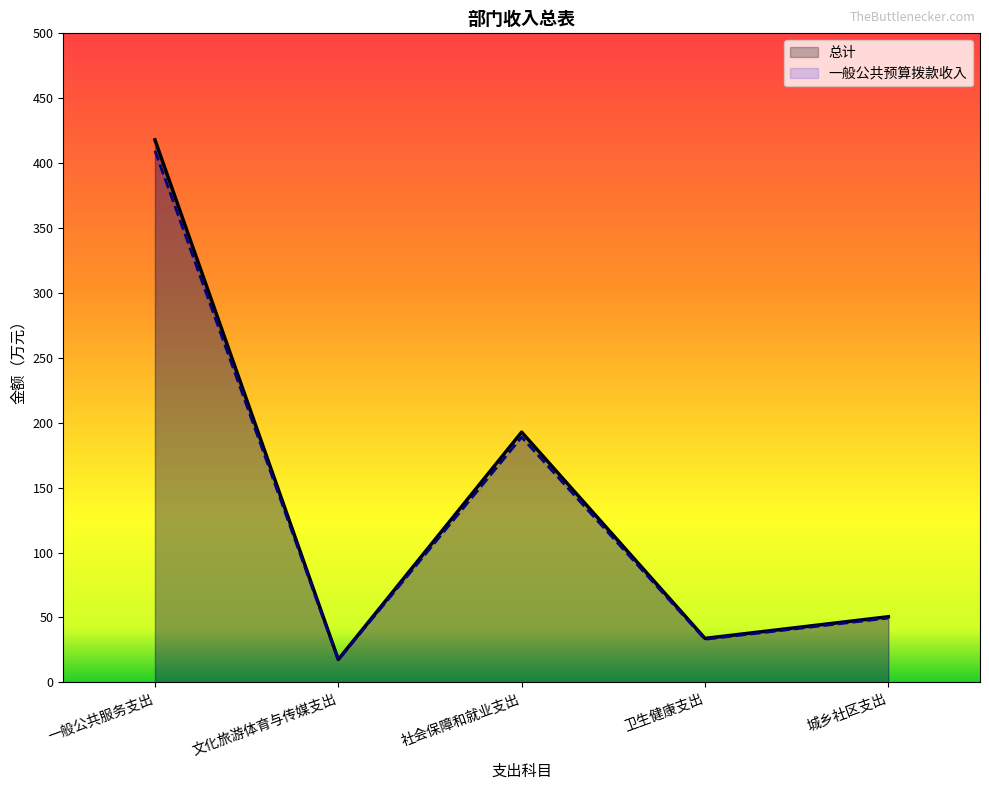

What is the average value of the 一般公共预算拨款收入 series?

139.7